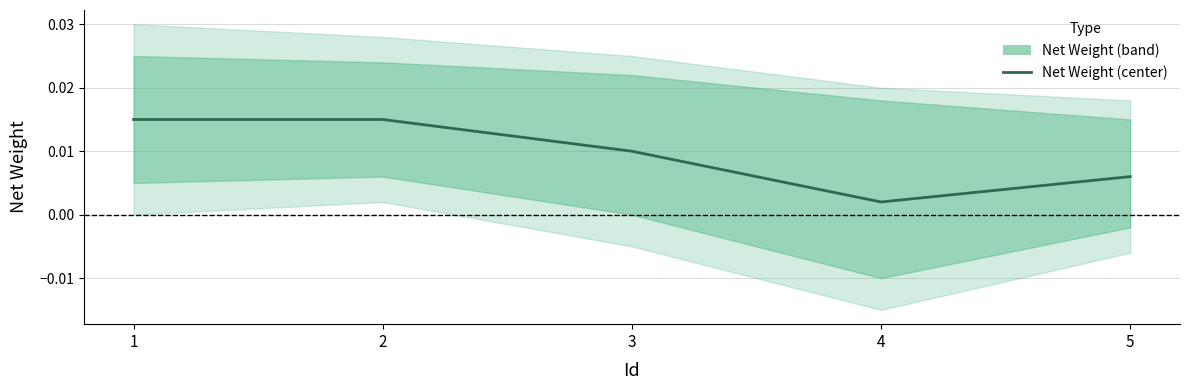

Reading right to left, what are all the values shown in this chart?

5=0.0	4=0.0	3=0.0	2=0.0	1=0.0